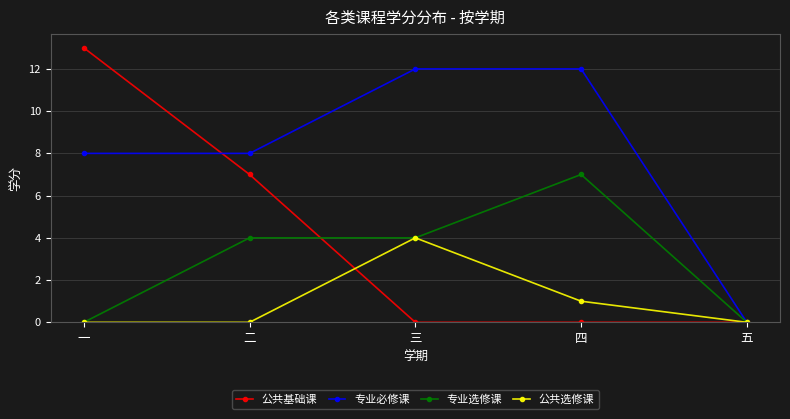

How many data points does each series have?

5